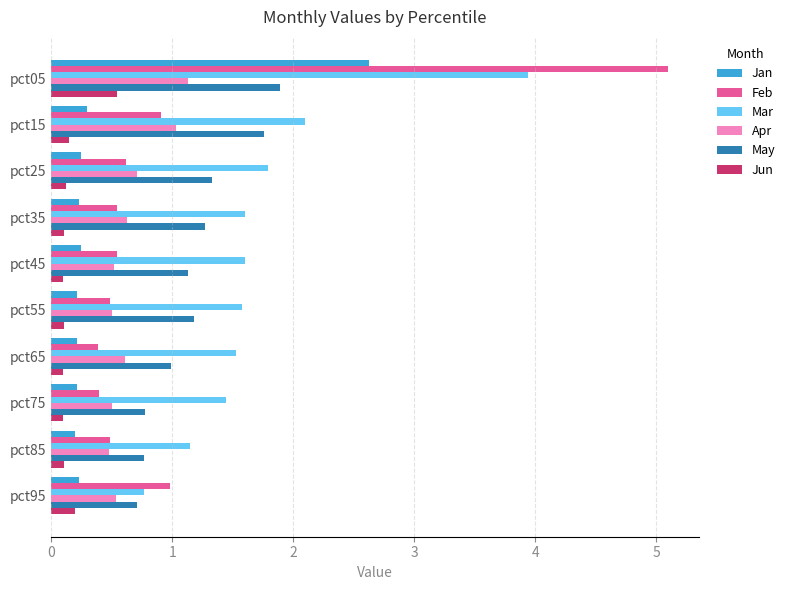

Which series has the largest total across all categories?

Mar